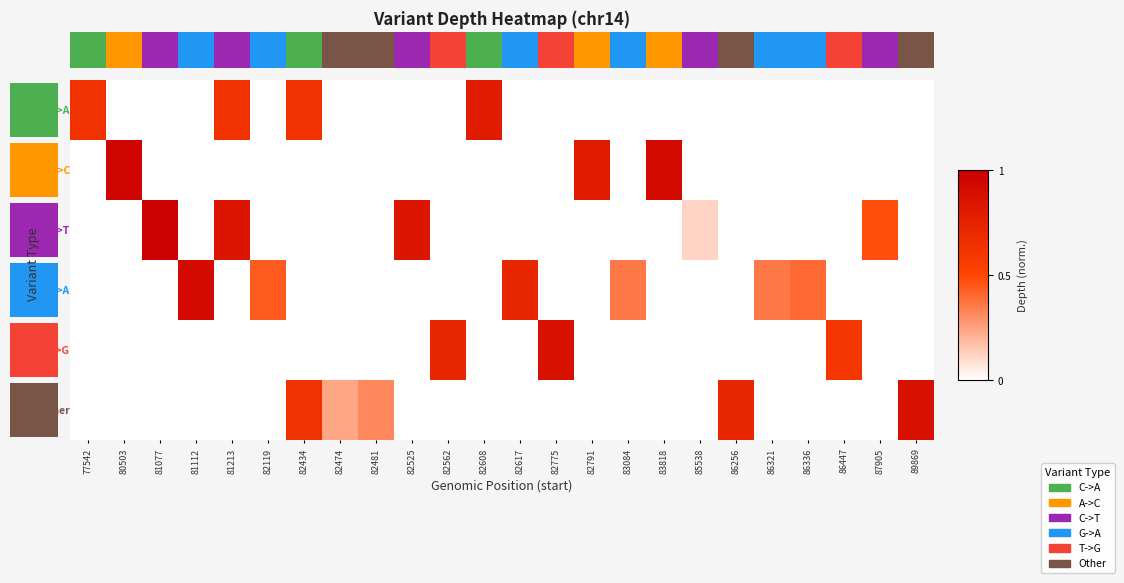

How many categories are shown in the chart?

24